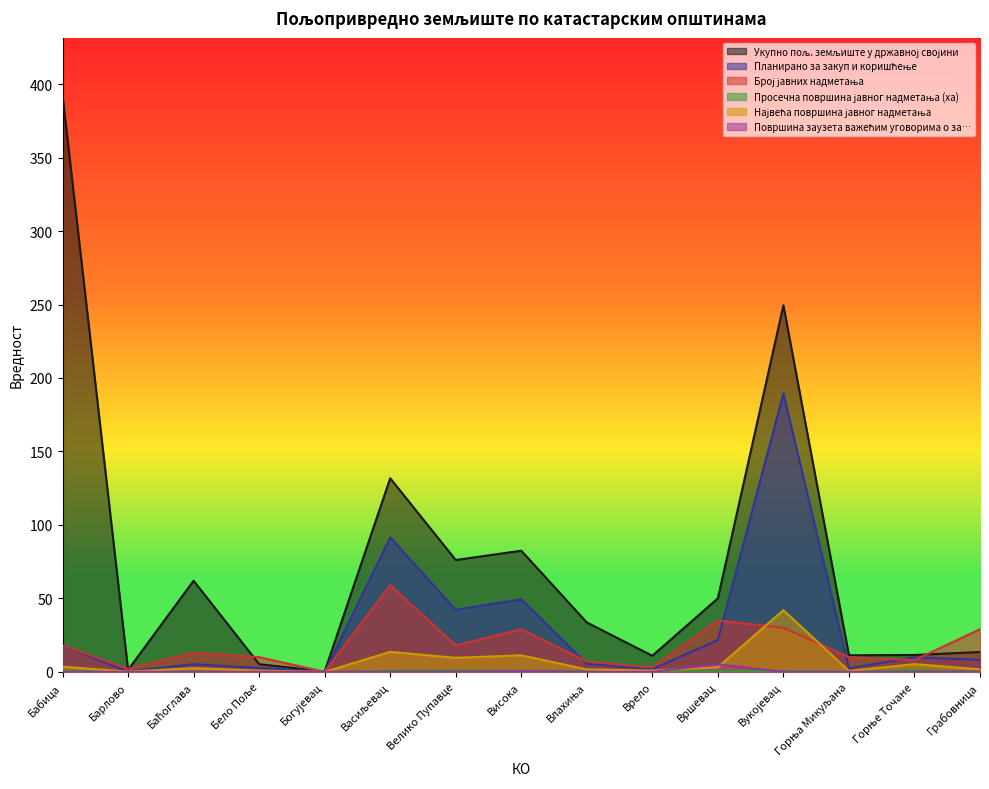

True or false: Планирано за закуп и коришћење has more than 0 interior local peaks.

True